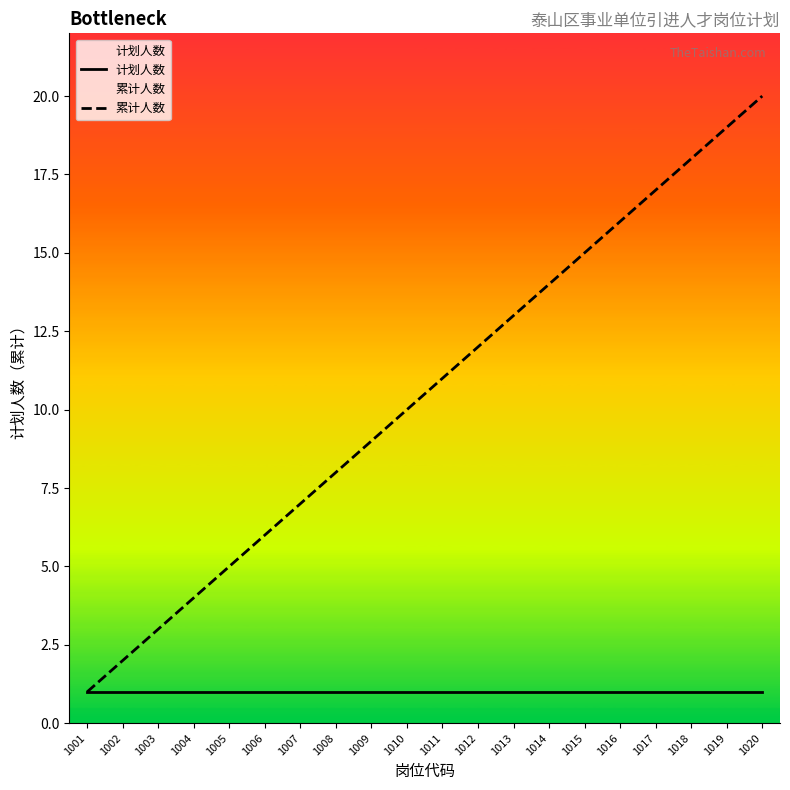

True or false: 计划人数 and 累计人数 cross at least once.

False